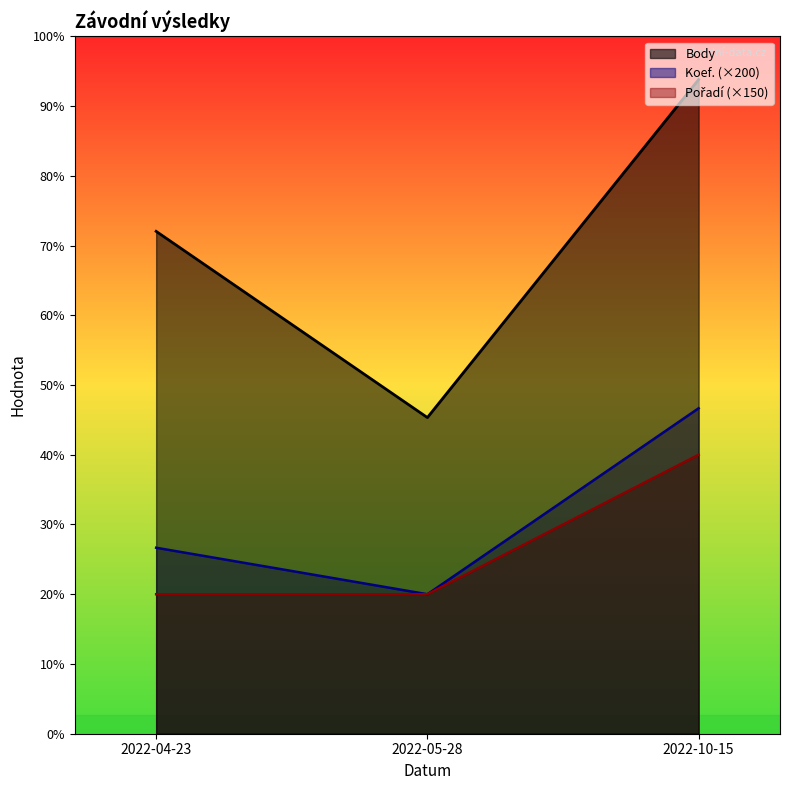

What is the label of the 2nd point from the right?

2022-05-28